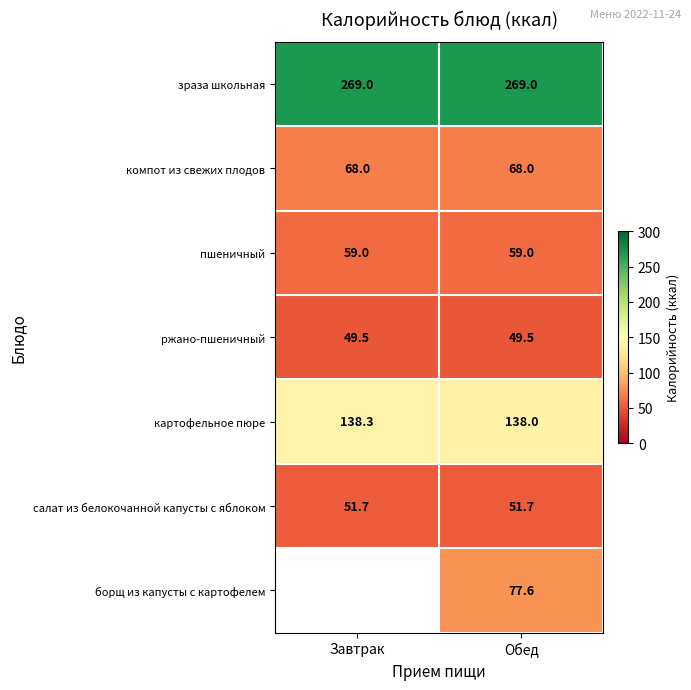

The value of борщ из капусты с картофелем at Обед is 53.3. True or false?

False